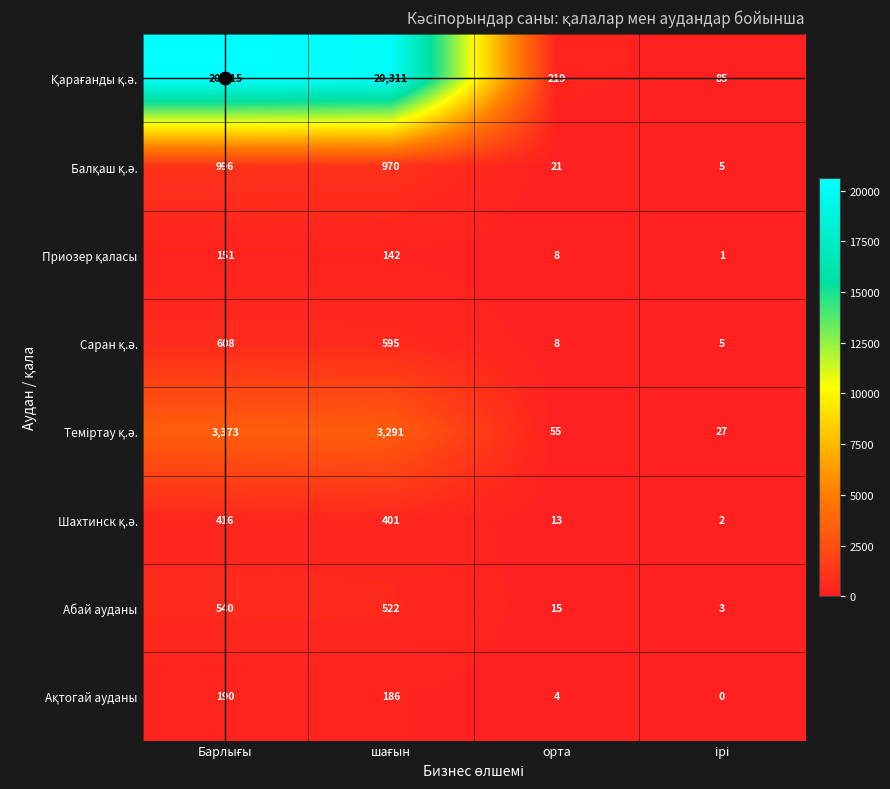

What is the greatest value displayed?

20615